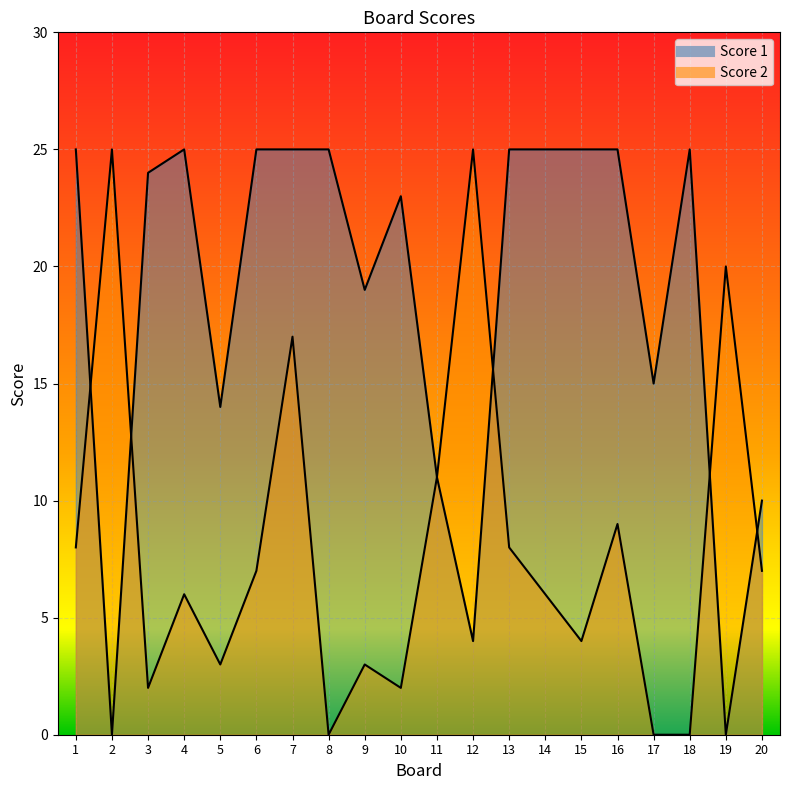

How many times do Score 1 and Score 2 cross each other?

5